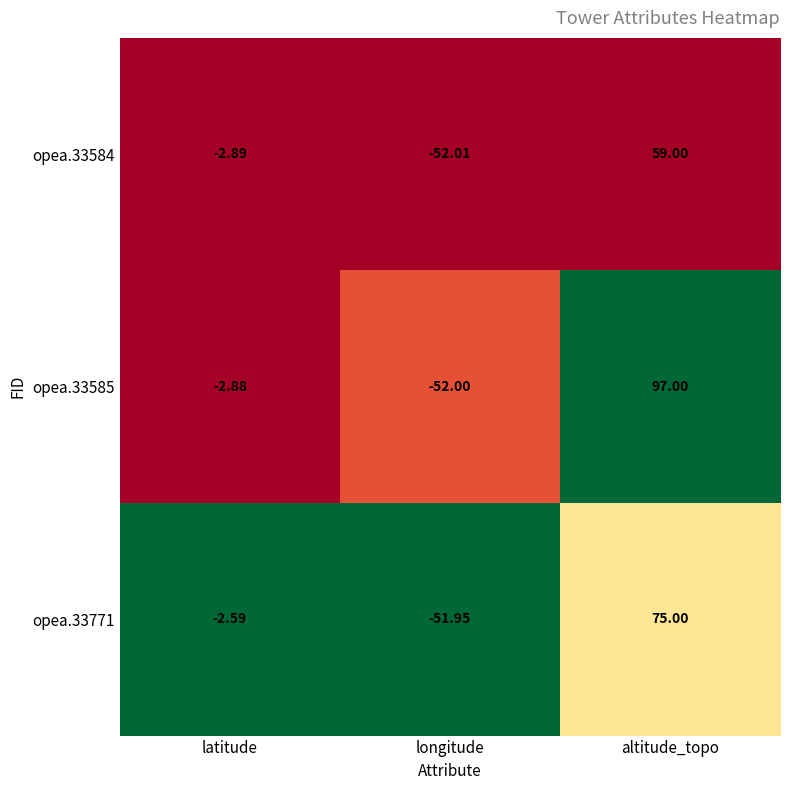

Which series changed the most between longitude and altitude_topo?

opea.33585